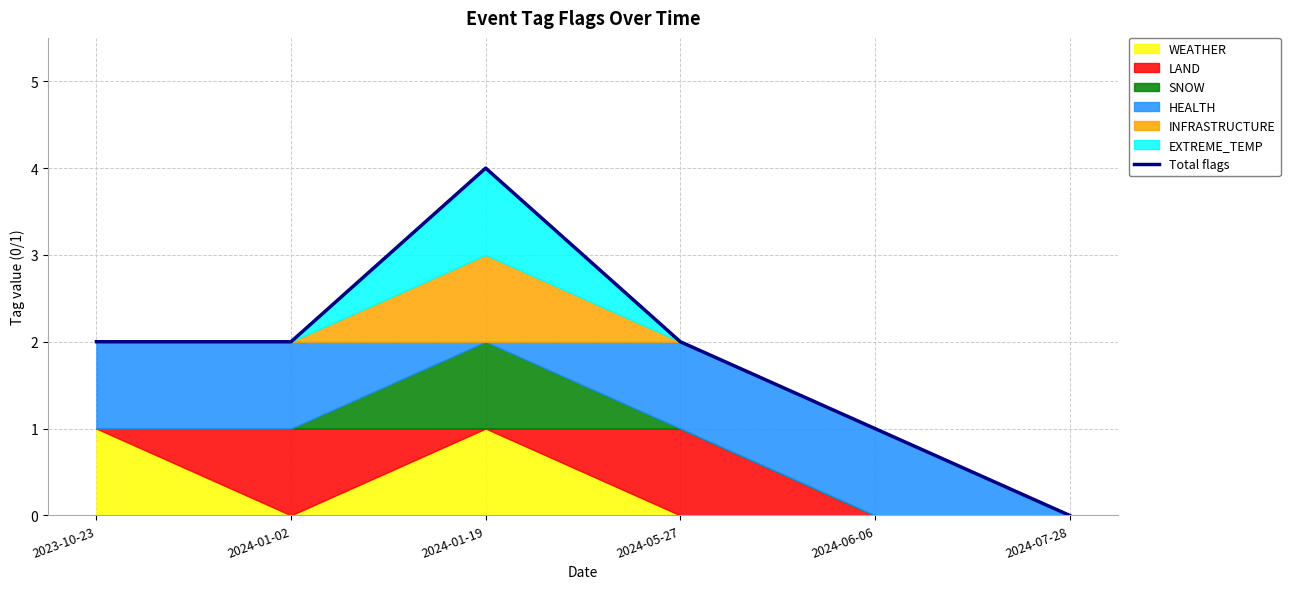

What is the sum of all values?

11